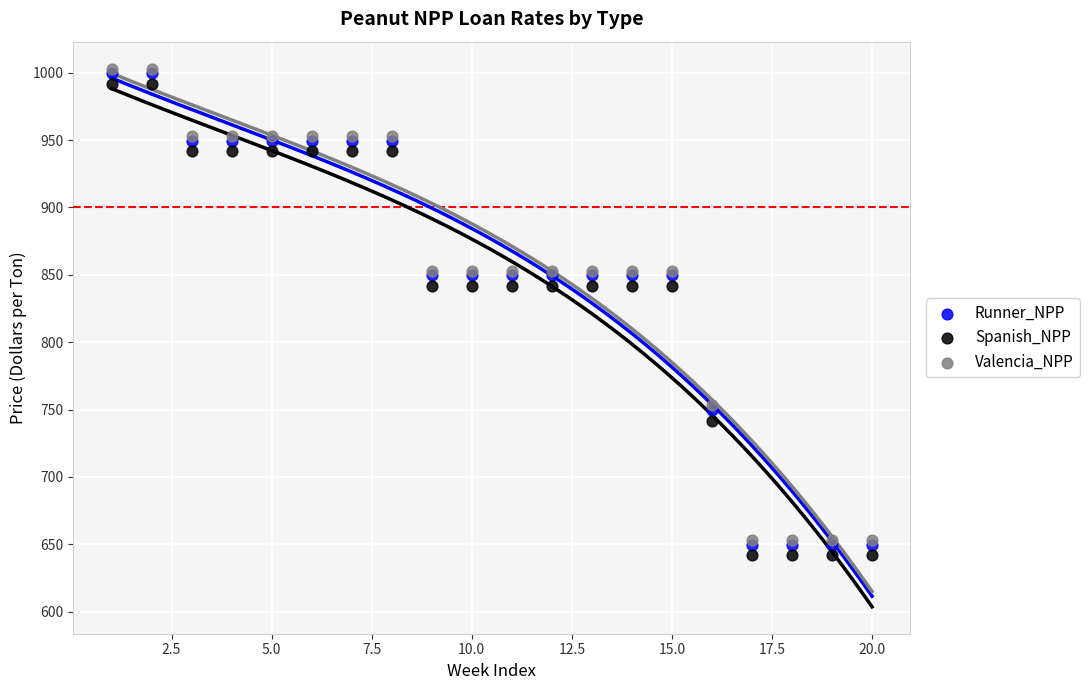

What are all the series names shown in the legend?

Runner_NPP, Spanish_NPP, Valencia_NPP